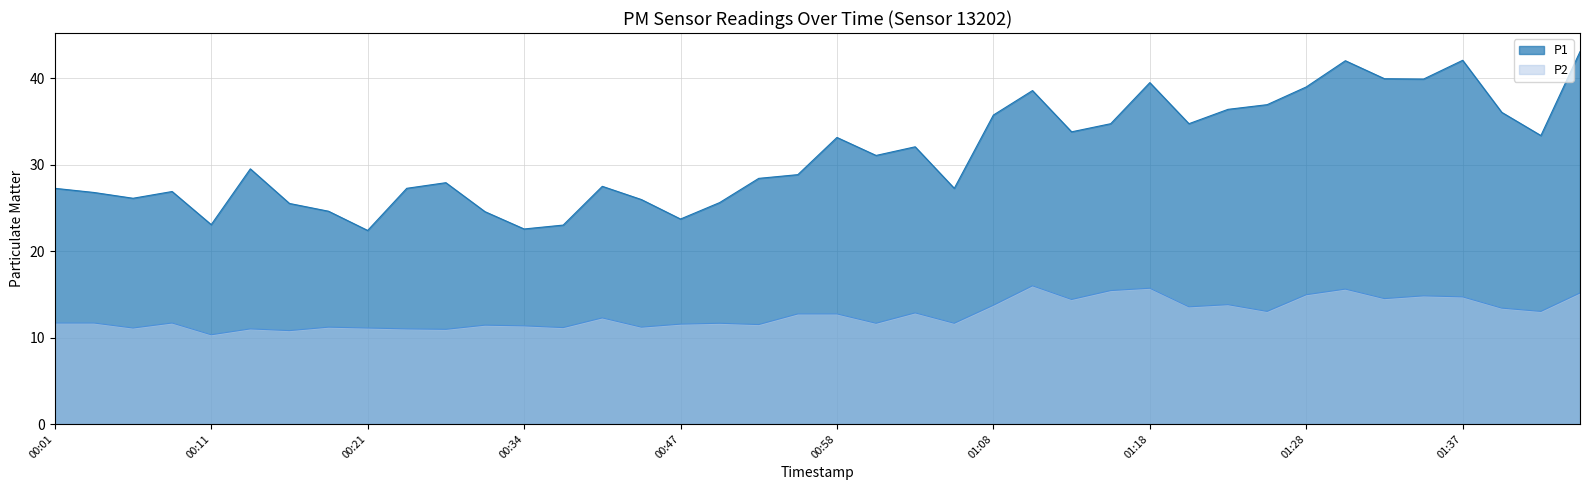

Does the chart have visible grid lines?

Yes